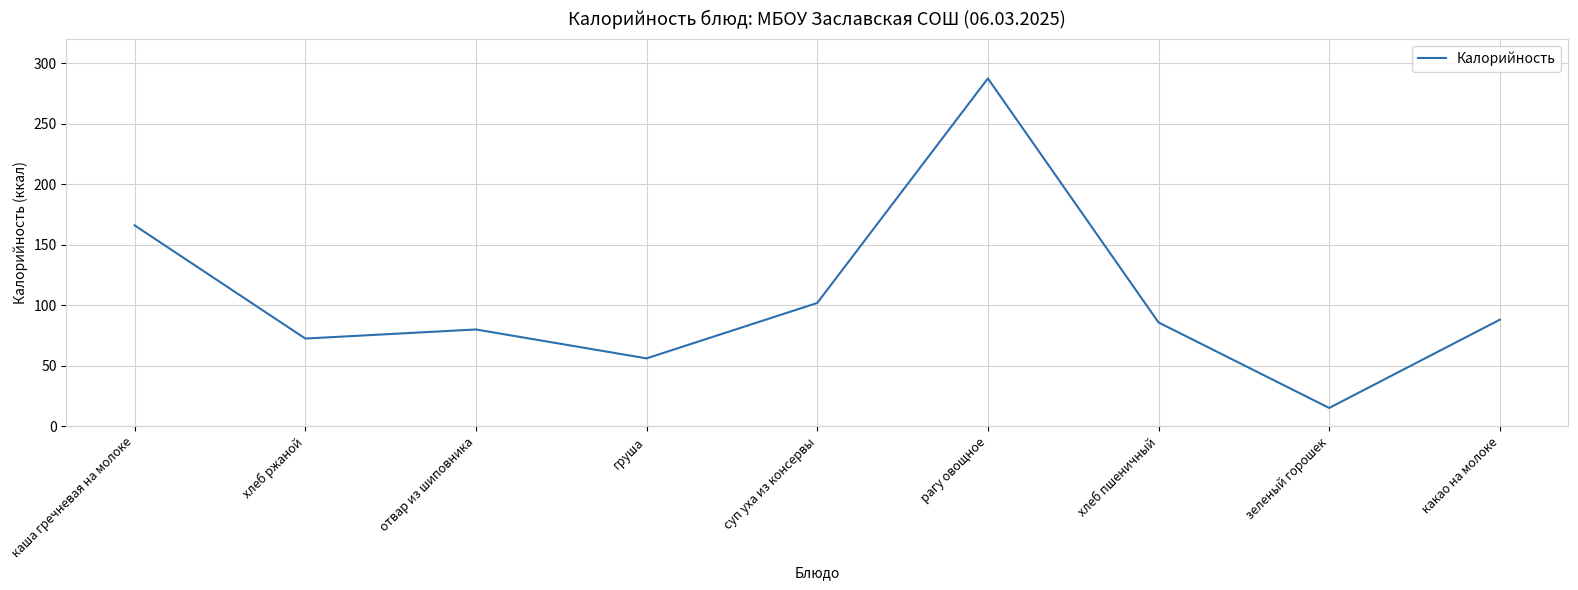

At which label is the value closest to 151?

каша гречневая на молоке